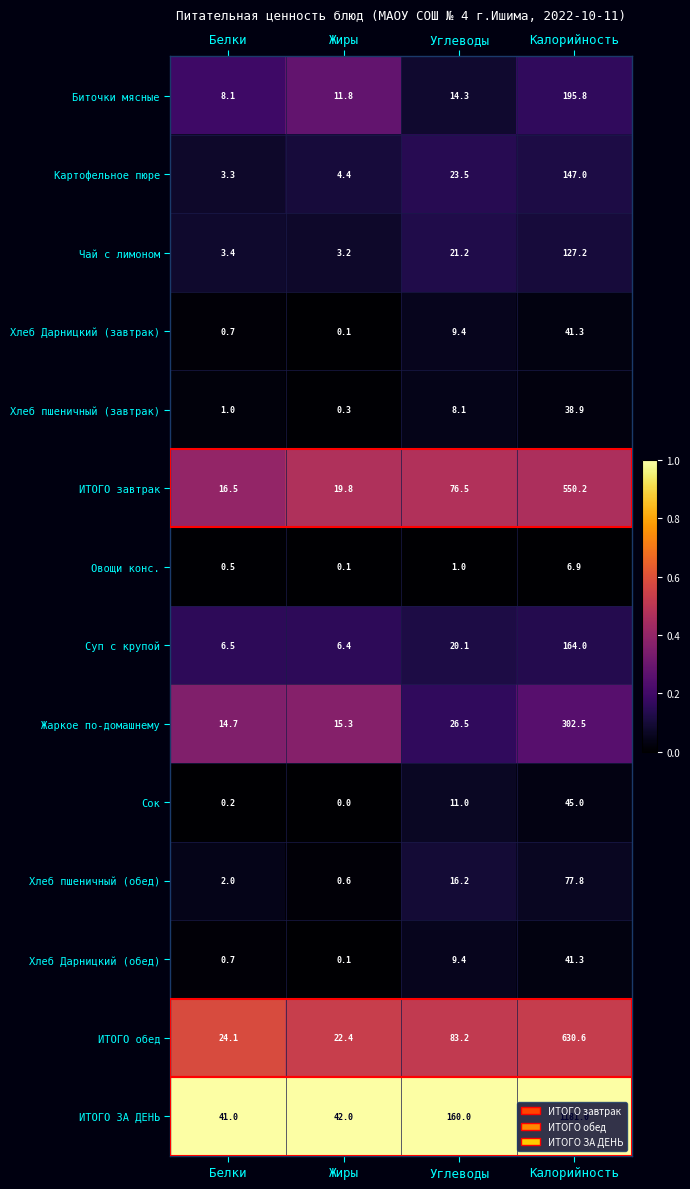

At which category is the sum across all series the highest?

Калорийность